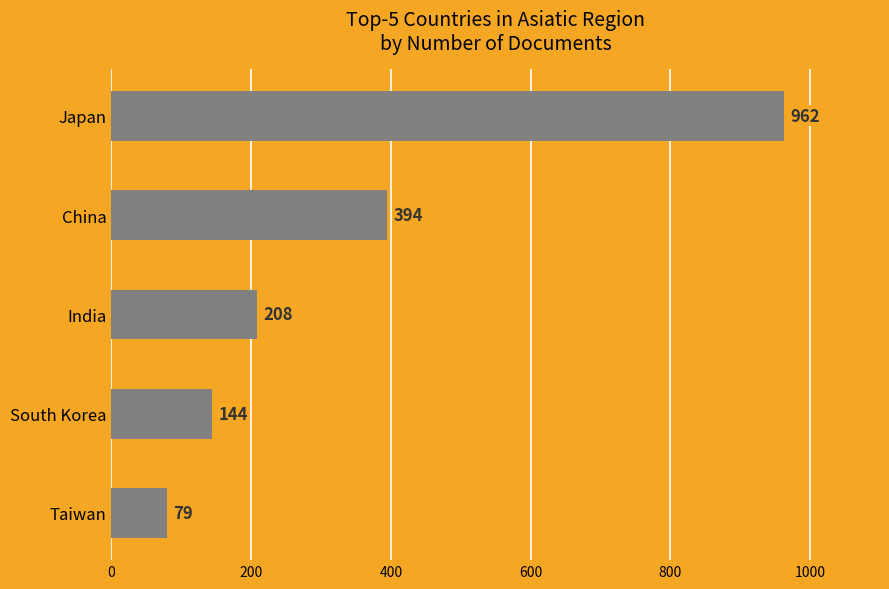

What is the average value?

357